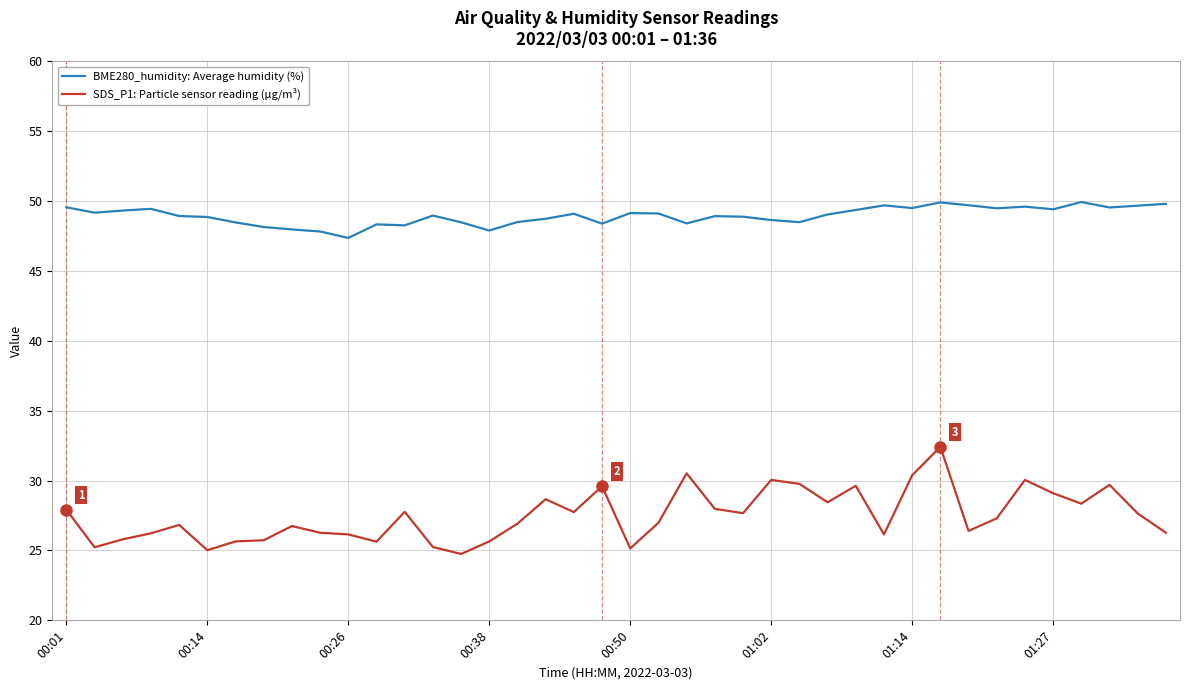

List the series in order of their peak value, highest first.

BME280_humidity: Average humidity (%), SDS_P1: Particle sensor reading (µg/m³)